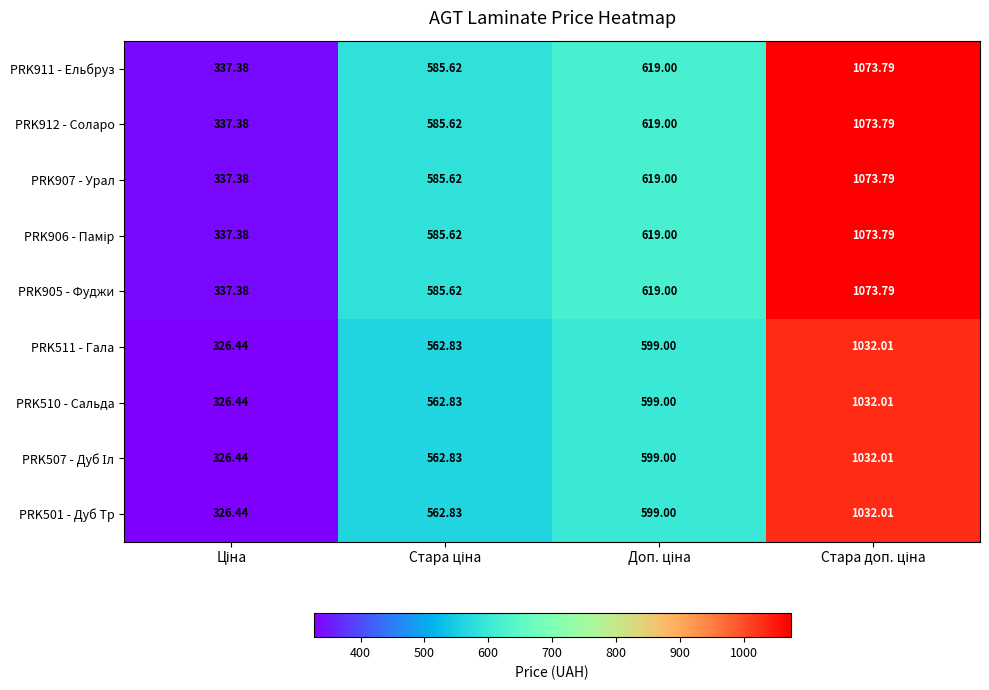

Which label corresponds to the smallest value in the chart?

Ціна